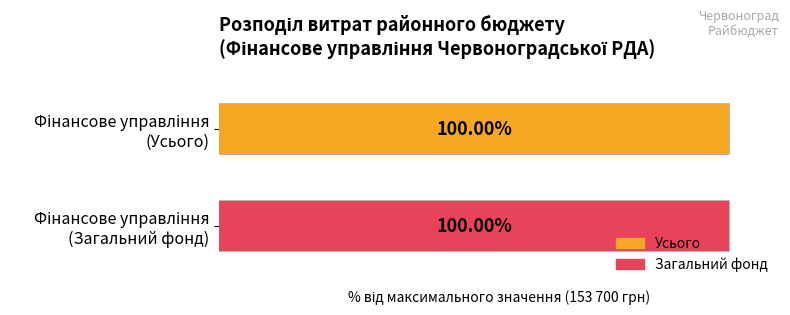

True or false: Загальний фонд has a value of 79588 at Управління соціального захисту.

False